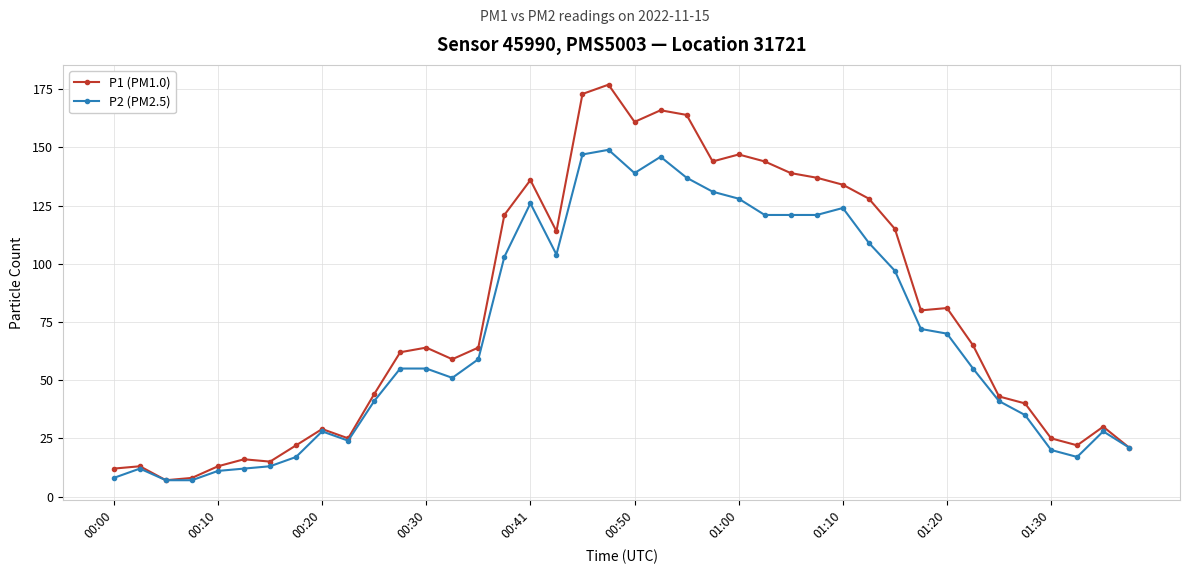

What is the difference between the second highest and minimum values in the P2 (PM2.5) series?

140